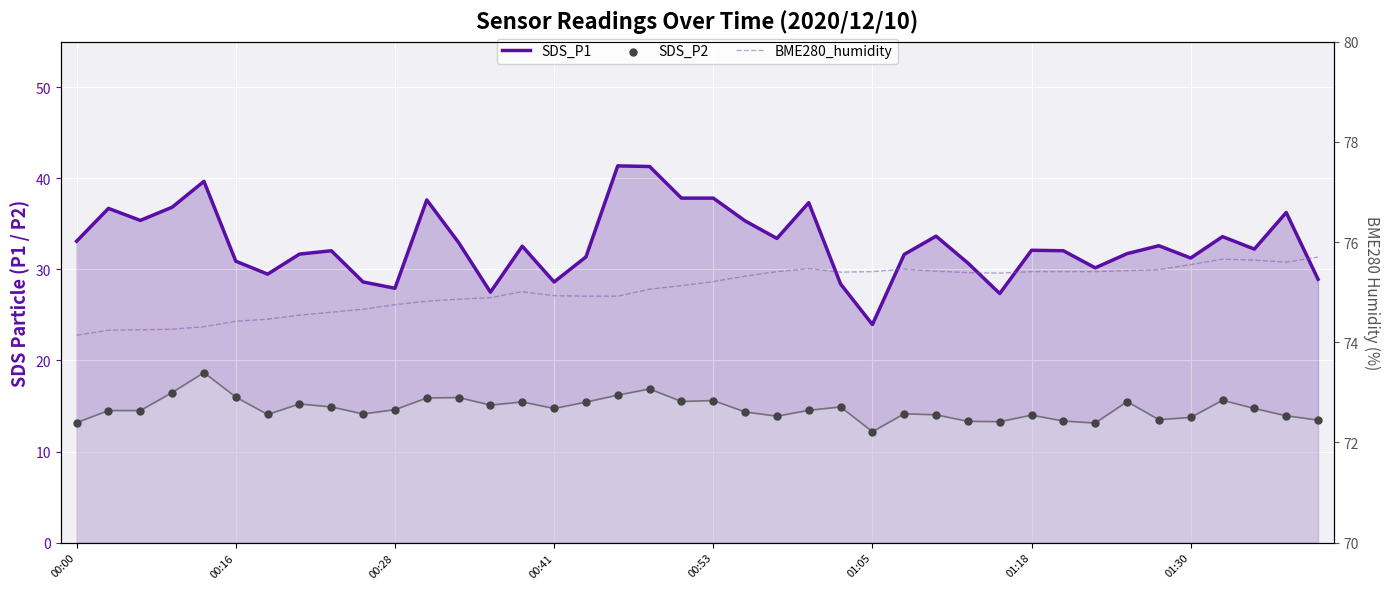

At which category is the sum across all series the highest?

18